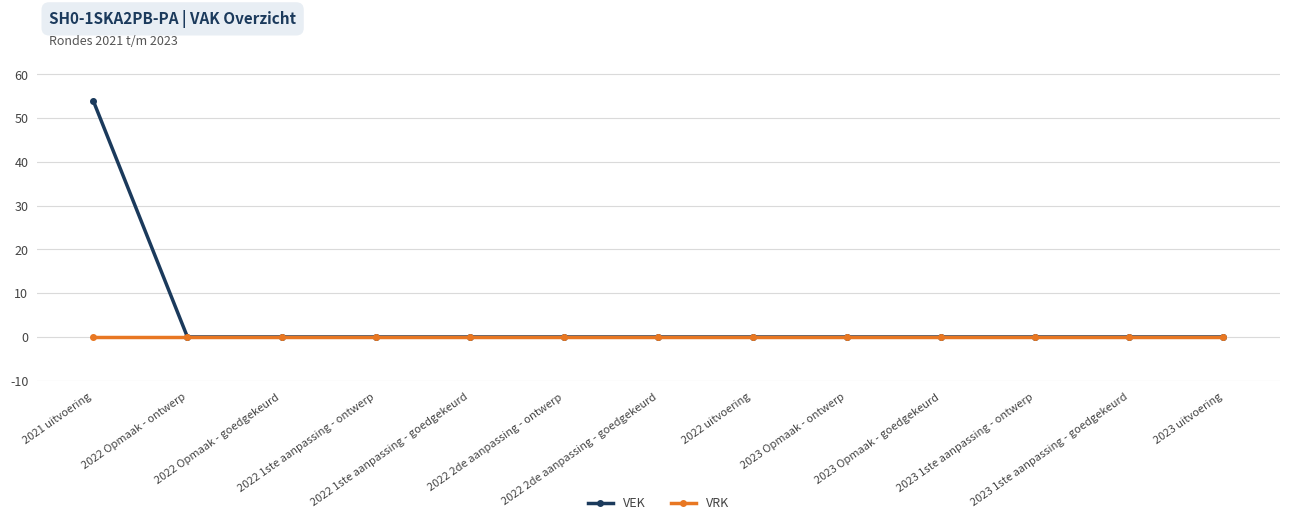

What is the label of the 12th point from the left?

2023 1ste aanpassing - goedgekeurd